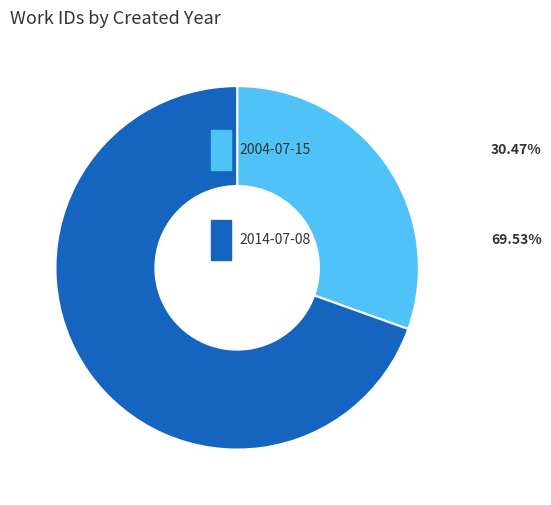

Does any single category account for the majority?

Yes